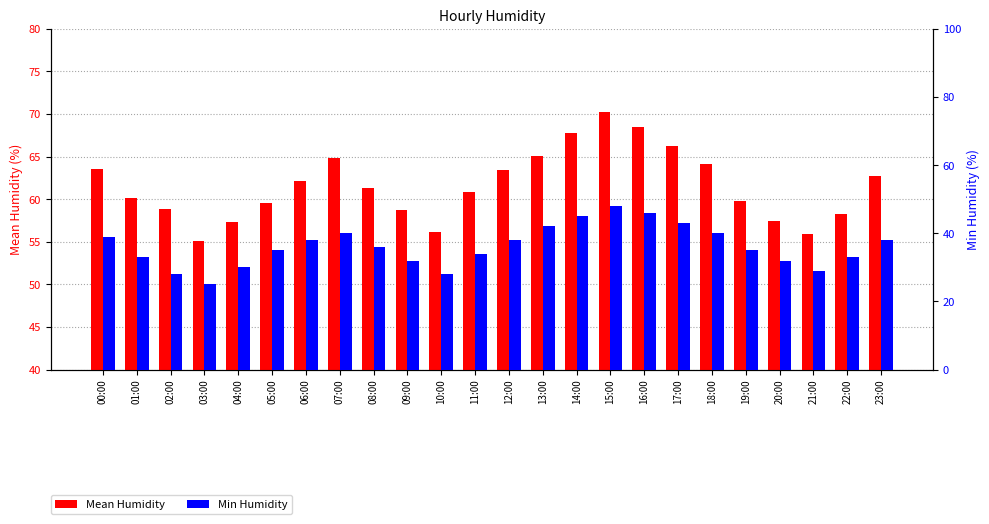

Between 16:00 and 14:00, which is larger?

16:00